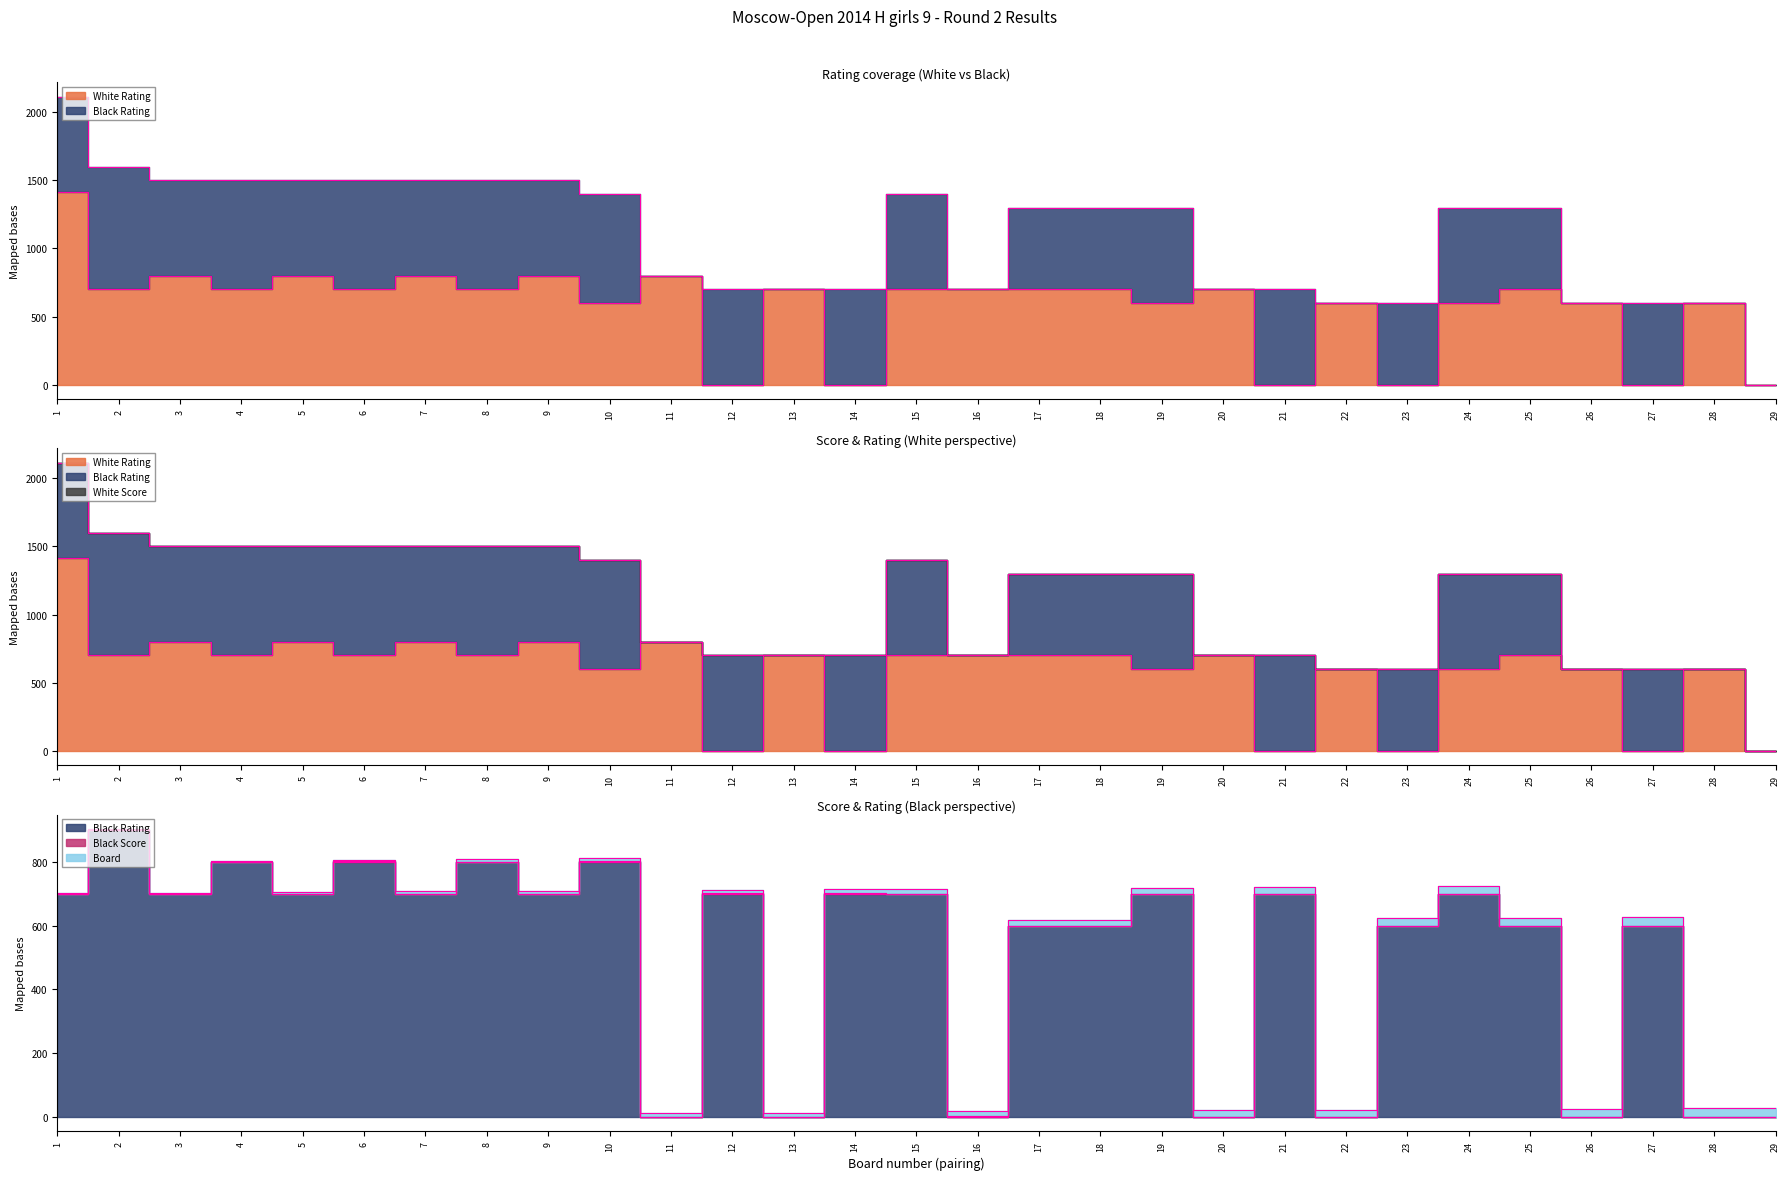

What is the difference between the Black Rating values at 20 and 19?

700